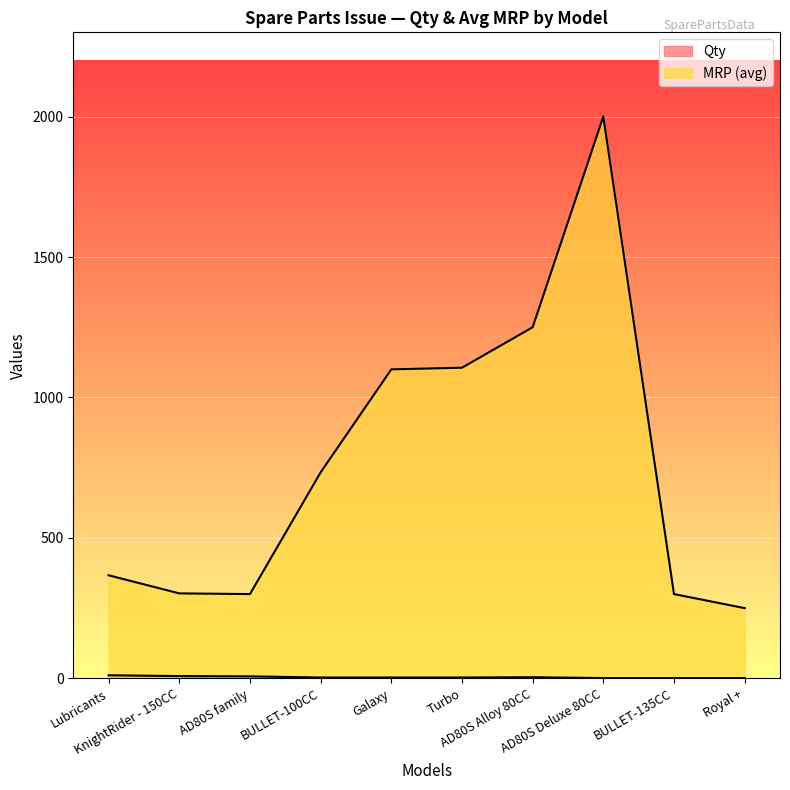

Is it true that Qty equals 2 at BULLET-100CC?

False